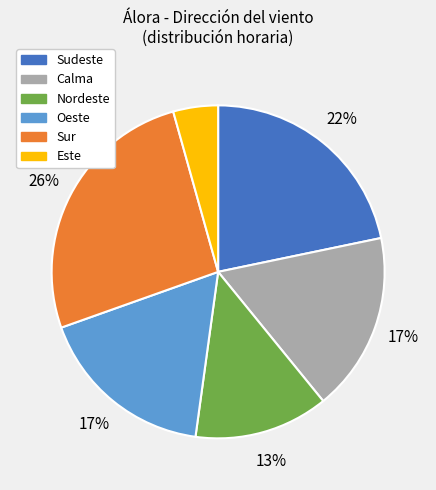

Is there a majority slice in this chart?

No